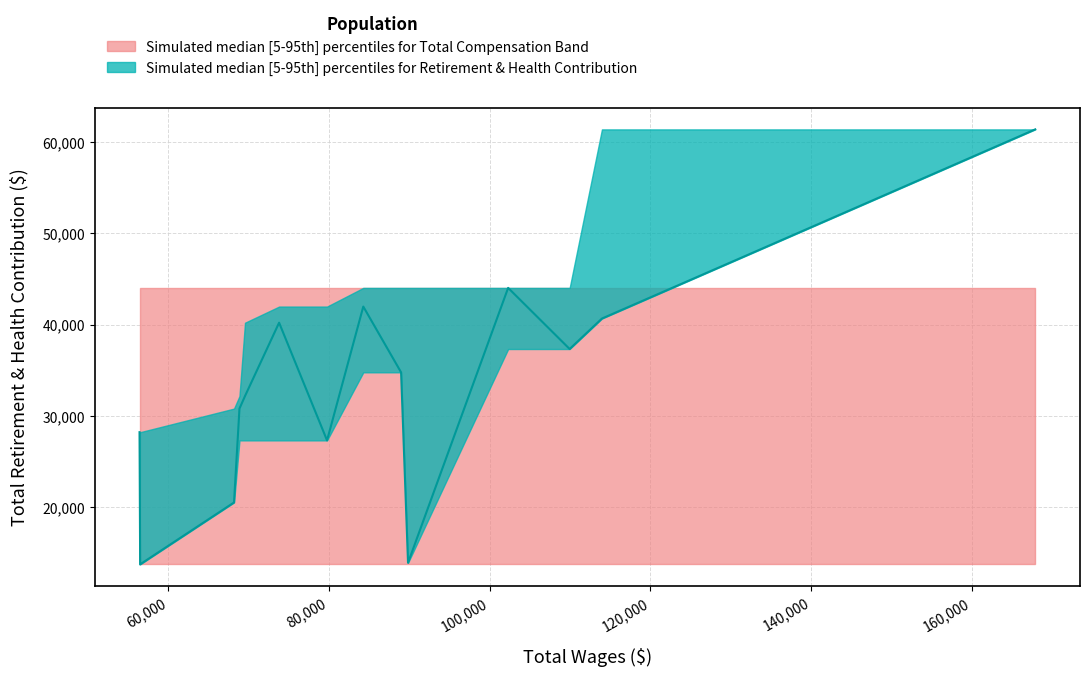

What is the maximum value shown in the chart?

61381